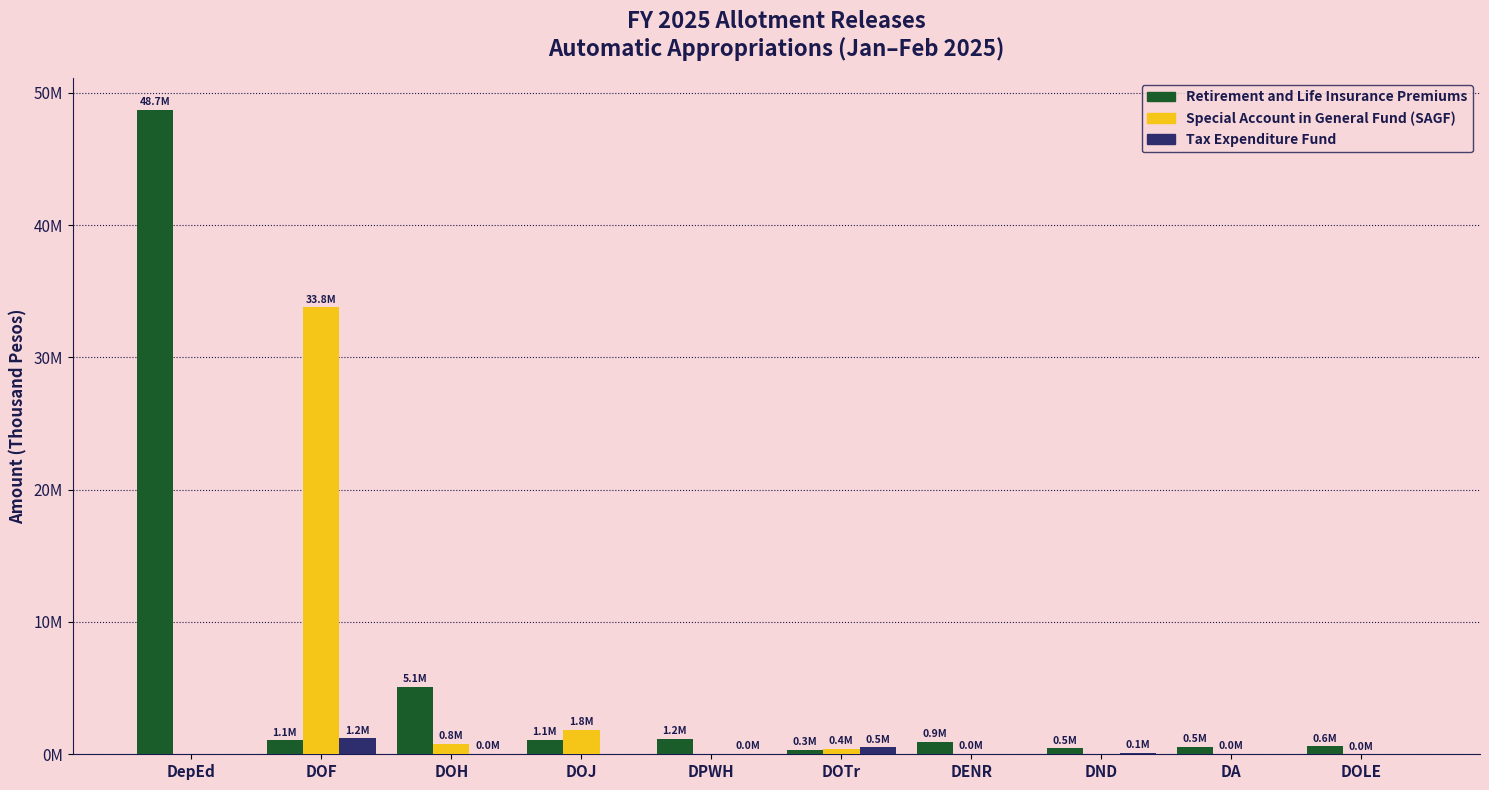

Reading left to right, transcribe all the data shown in this chart.

Retirement and Life Insurance Premiums: DepEd=48698545	DOF=1063031	DOH=5076503	DOJ=1099480	DPWH=1158843	DOTr=322949	DENR=931169	DND=459807	DA=540164	DOLE=598733
Special Account in General Fund (SAGF): DepEd=0	DOF=33784078	DOH=767671	DOJ=1825836	DPWH=0	DOTr=428438	DENR=16769	DND=0	DA=10000	DOLE=361
Tax Expenditure Fund: DepEd=0	DOF=1211864	DOH=37990	DOJ=0	DPWH=47056	DOTr=521614	DENR=0	DND=101072	DA=0	DOLE=0